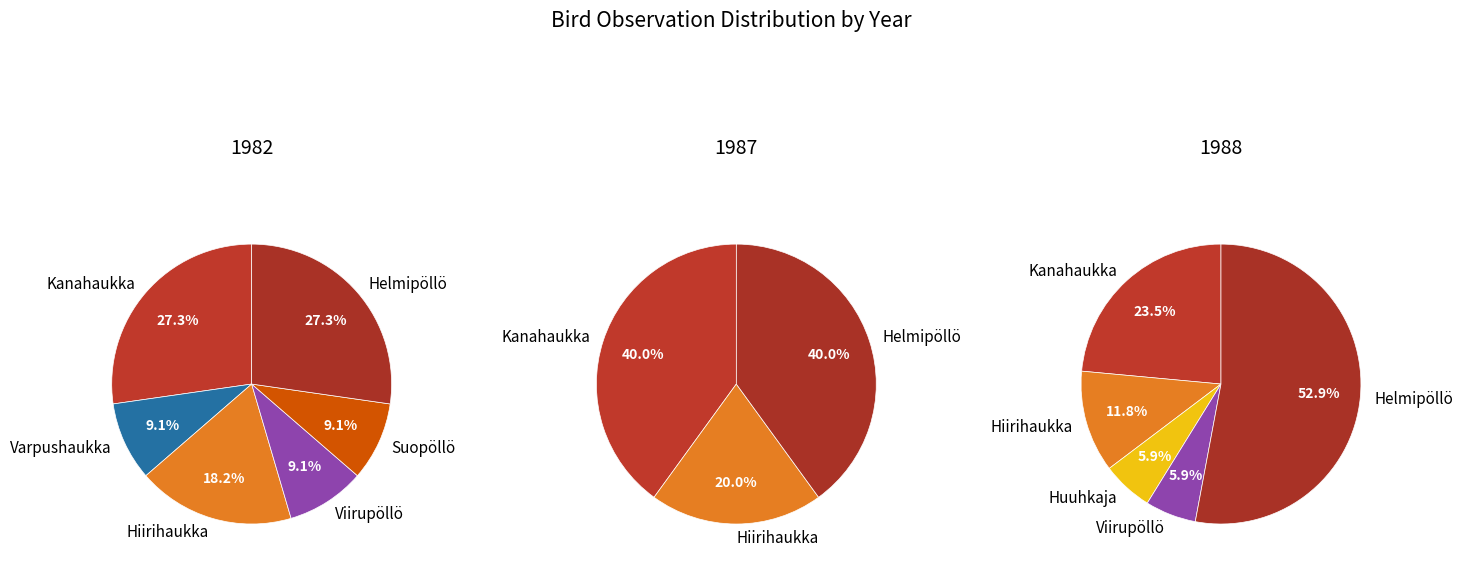

Which series has the largest range (max minus min)?

1988